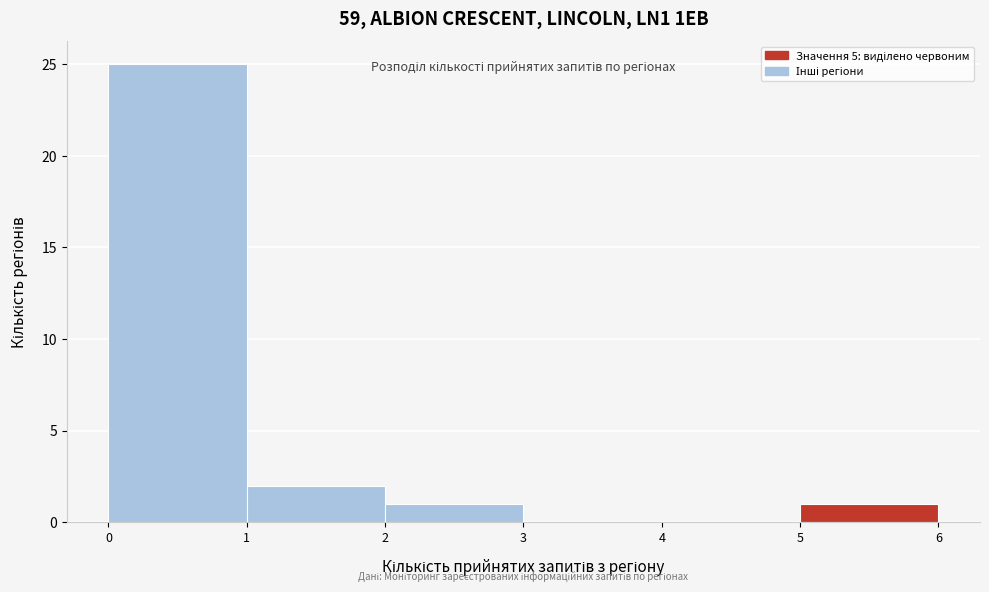

Reading left to right, list every bar in this chart as the range it spans on the x-axis followed by its height. The values are not printed on the chart, so give them approximately, as read against the axis.

0 to 1: 25
1 to 2: 2
2 to 3: 1
3 to 4: 0
4 to 5: 0
5 to 6: 1